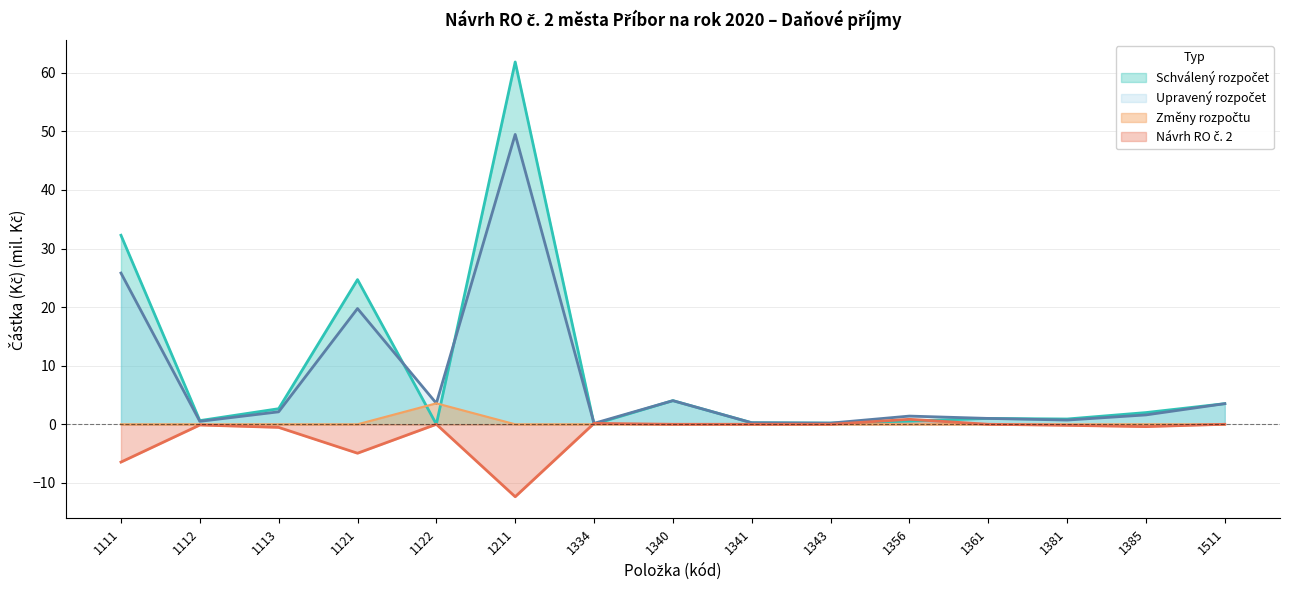

How many lines are shown in the chart?

4